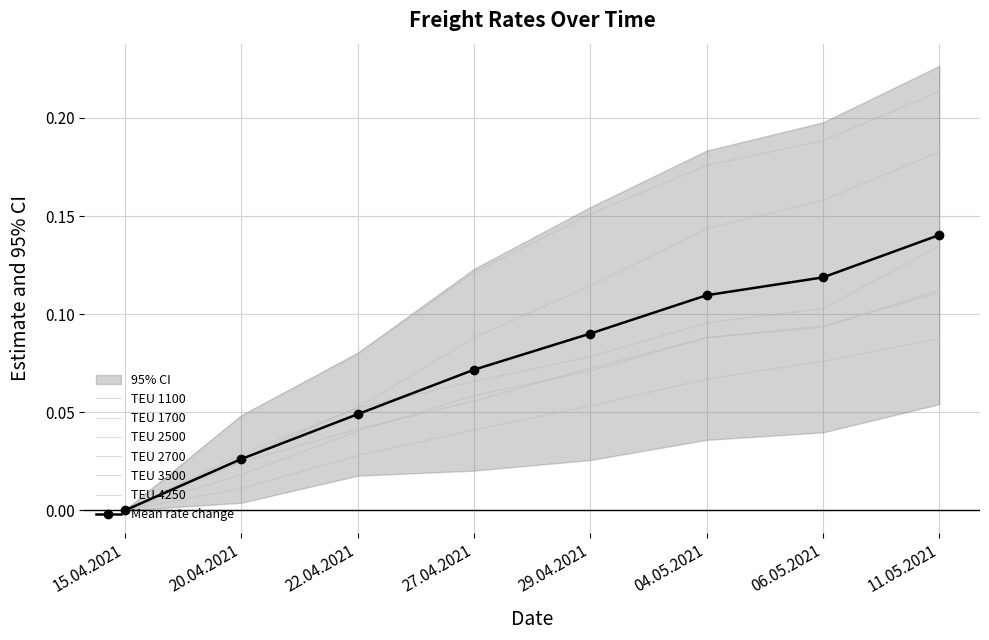

What position from the right is 11.05.2021?

1